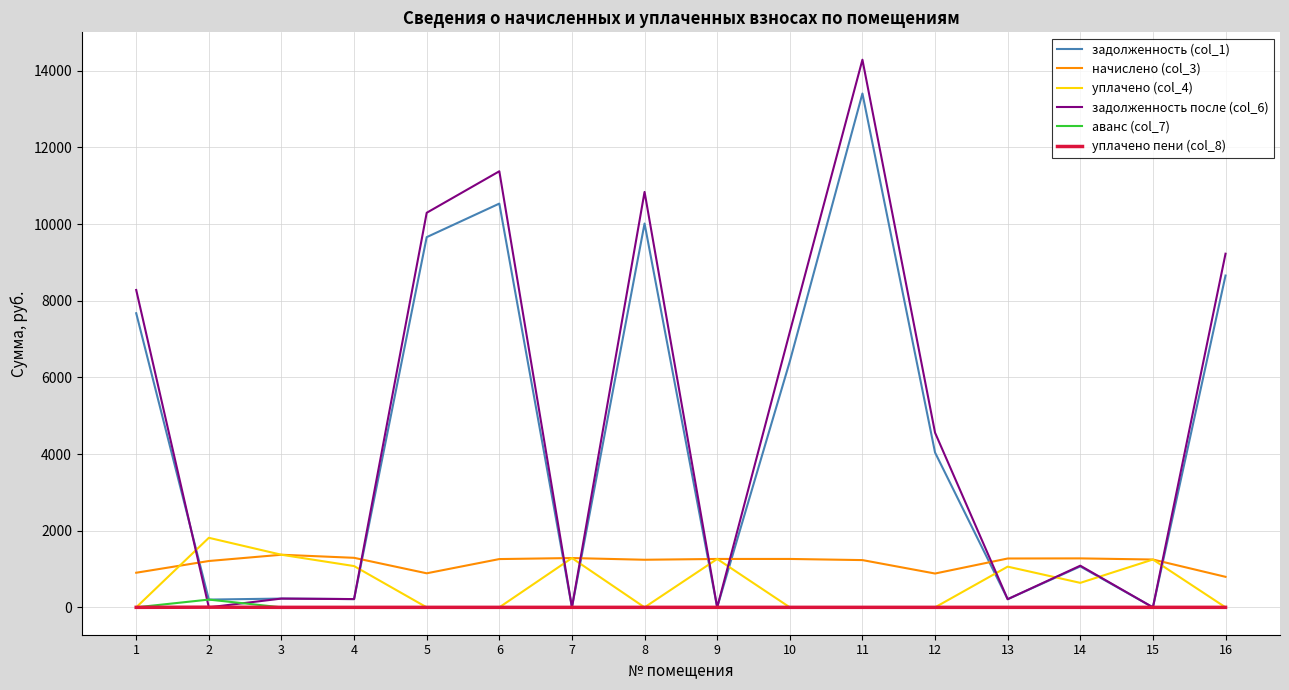

Which series has the largest total across all categories?

задолженность после (col_6)